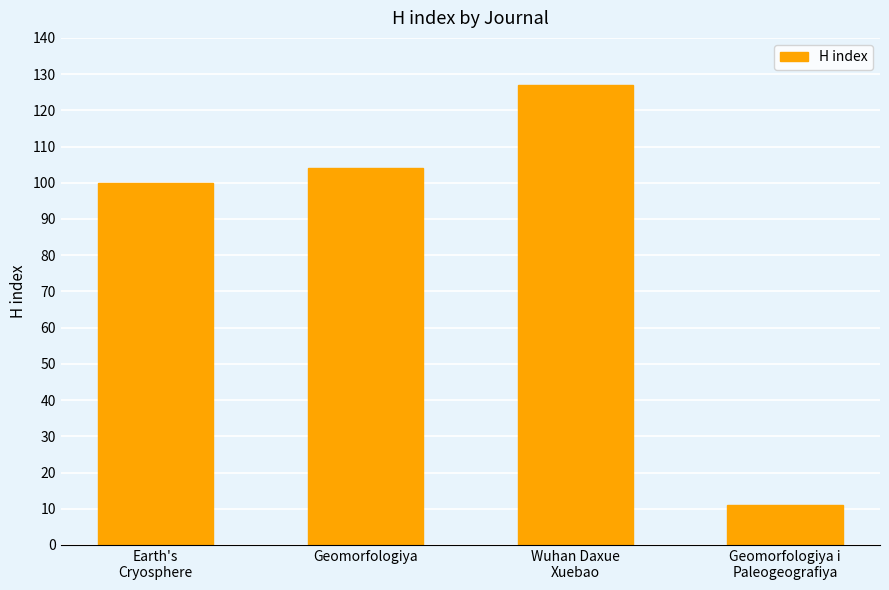

Reading left to right, what are all the values shown in this chart?

100	104	127	11